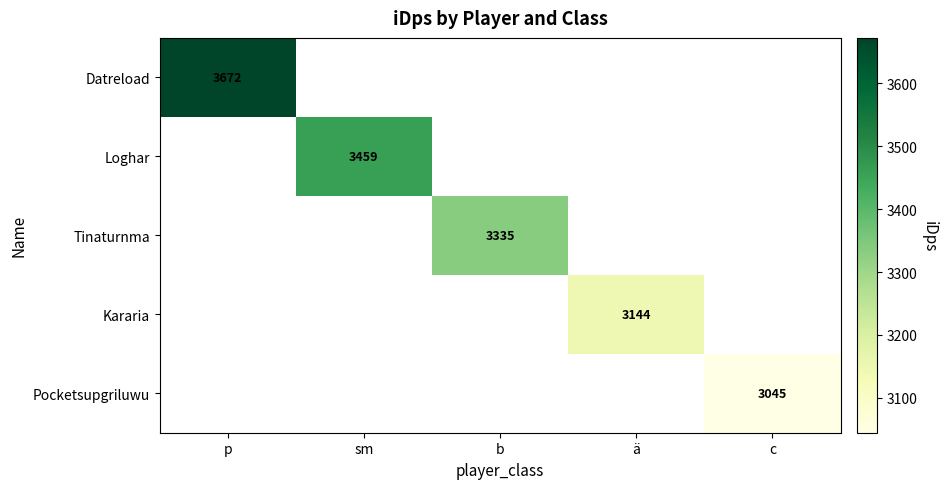

At which category does the chart reach its minimum across all series?

c